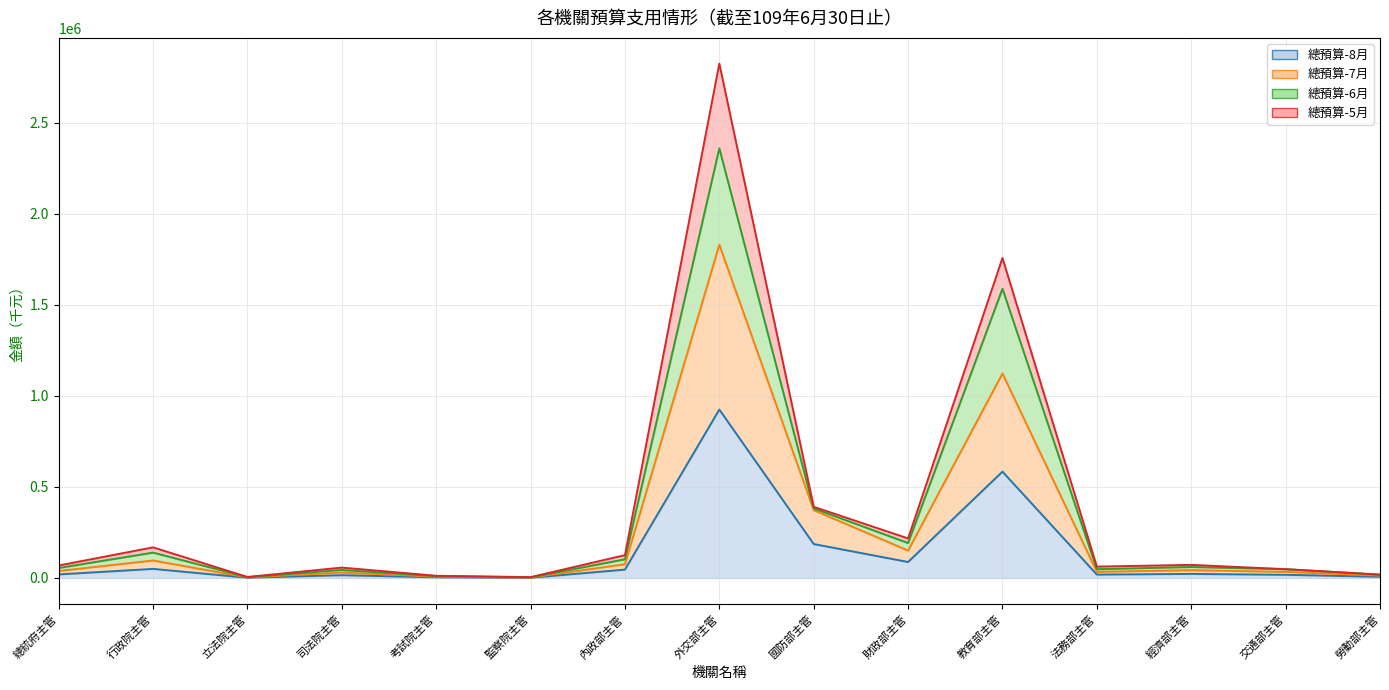

How many values in the 總預算-6月 series exceed 54739?

7